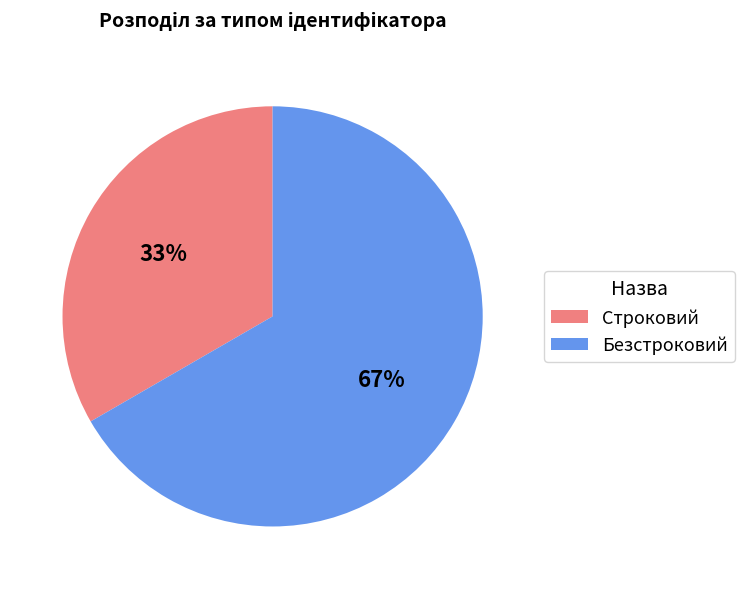

To the nearest percent, what is the average slice percentage?

50%